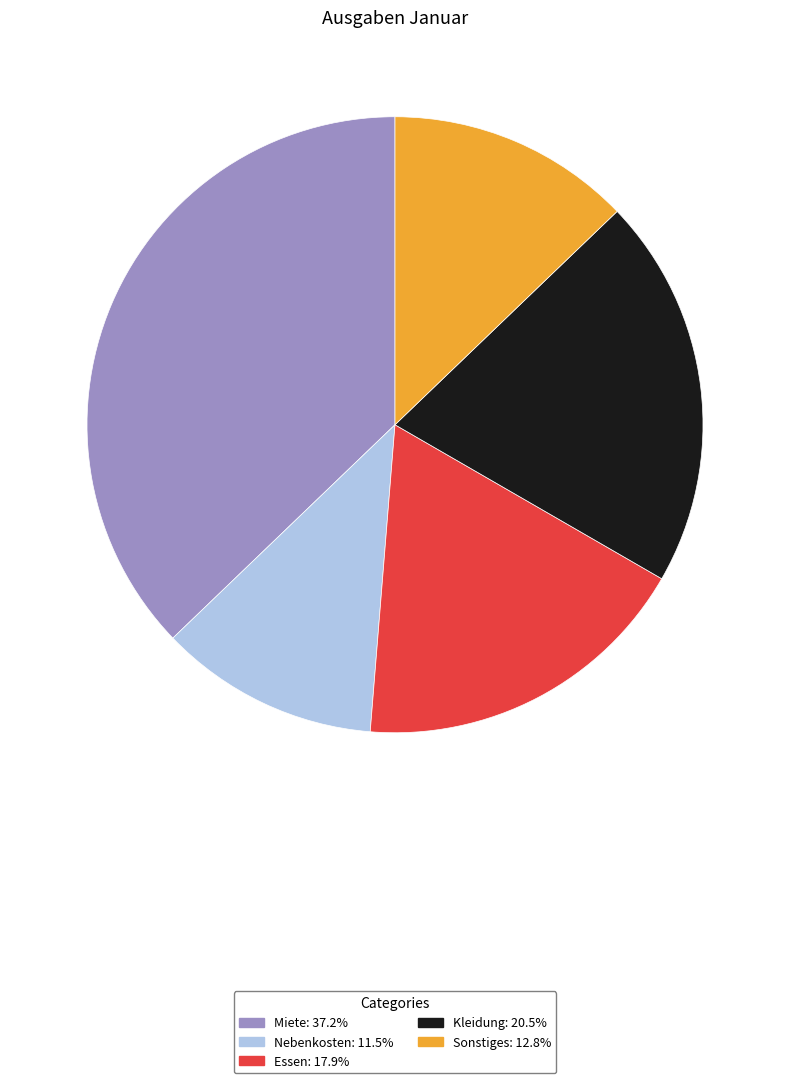

What is the smallest slice in the pie chart?

Nebenkosten